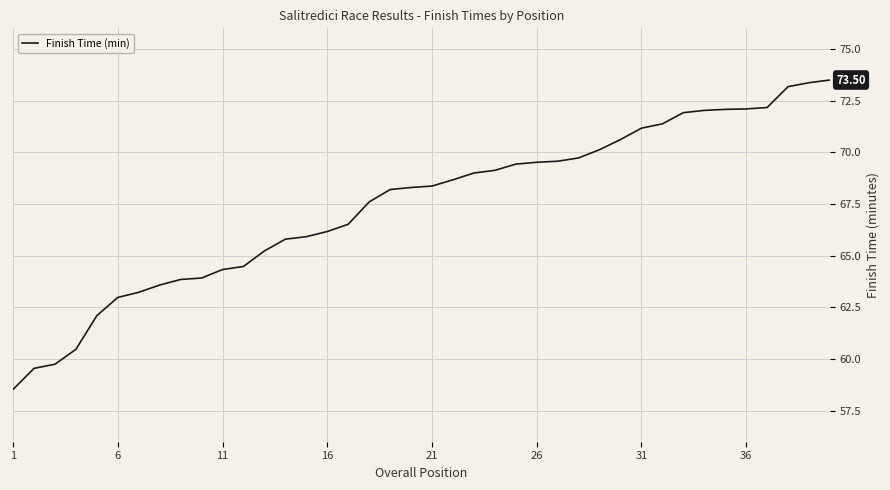

What is the difference between the maximum and minimum values?

15.0